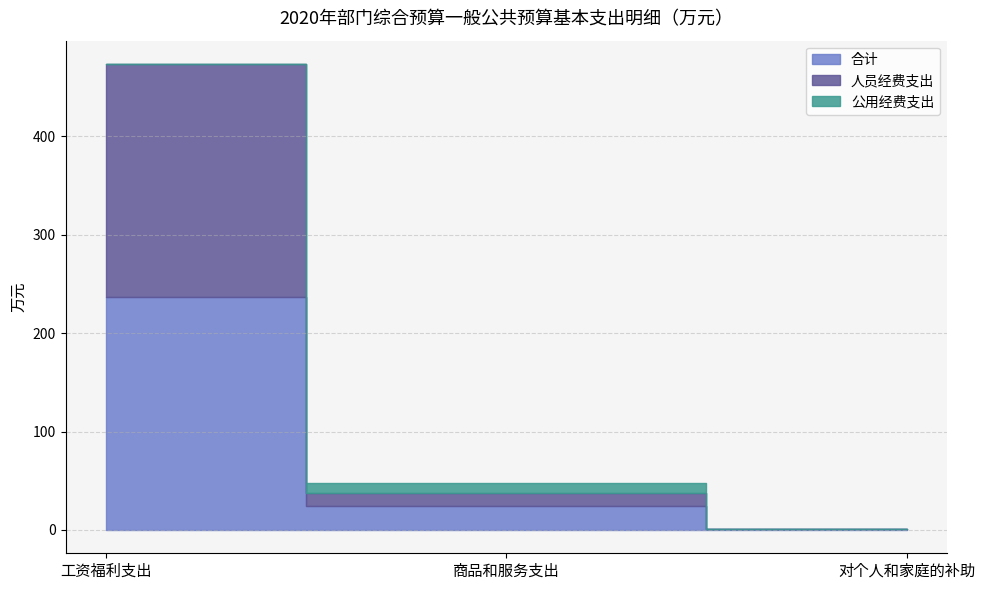

What is the difference between the highest and lowest values at 商品和服务支出?

13.4